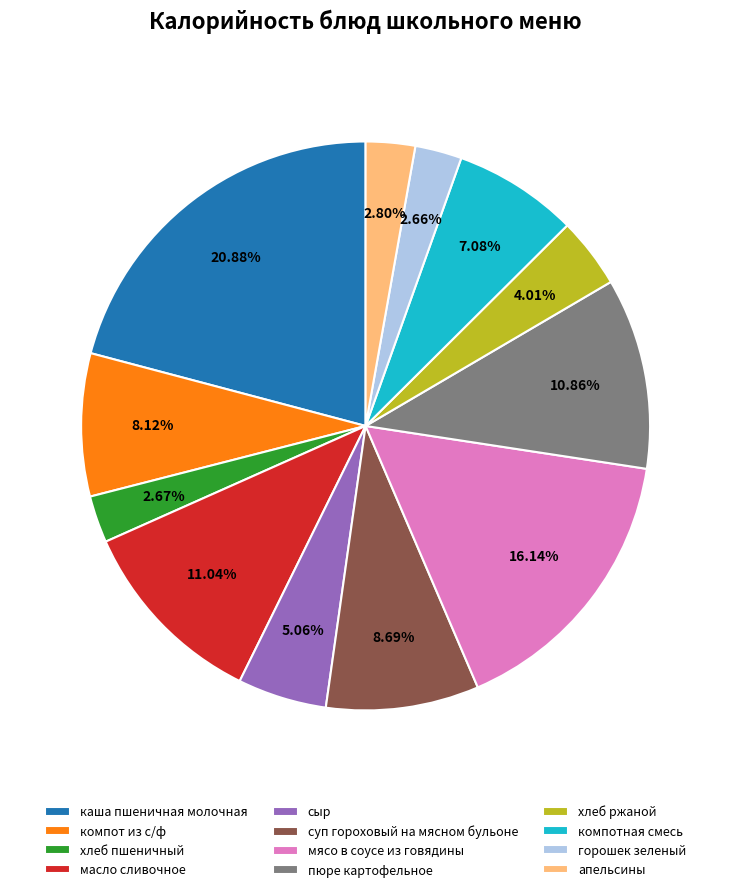

What is the largest slice in the pie chart?

каша пшеничная молочная